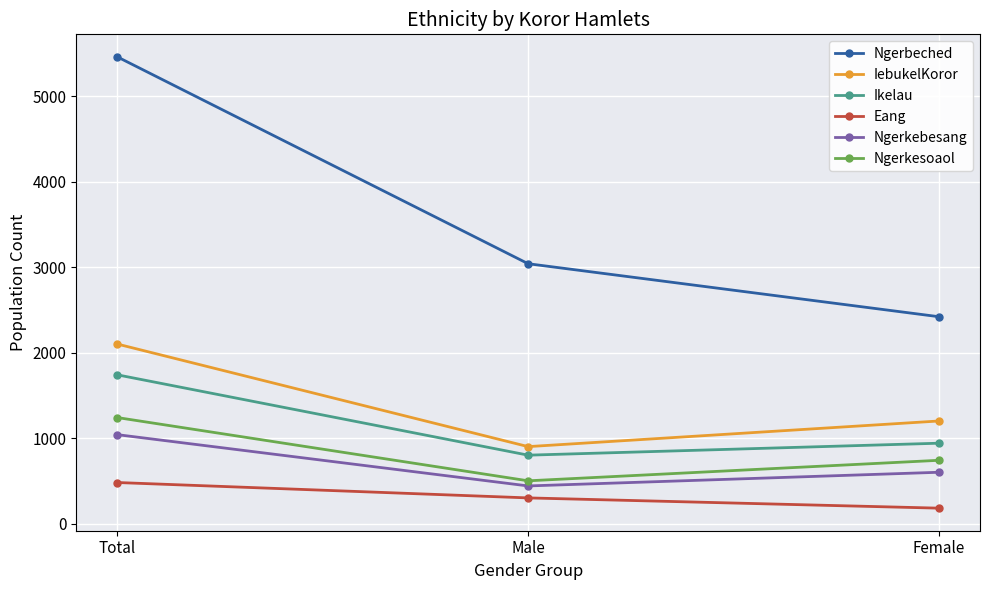

What is the maximum value shown in the chart?

5460